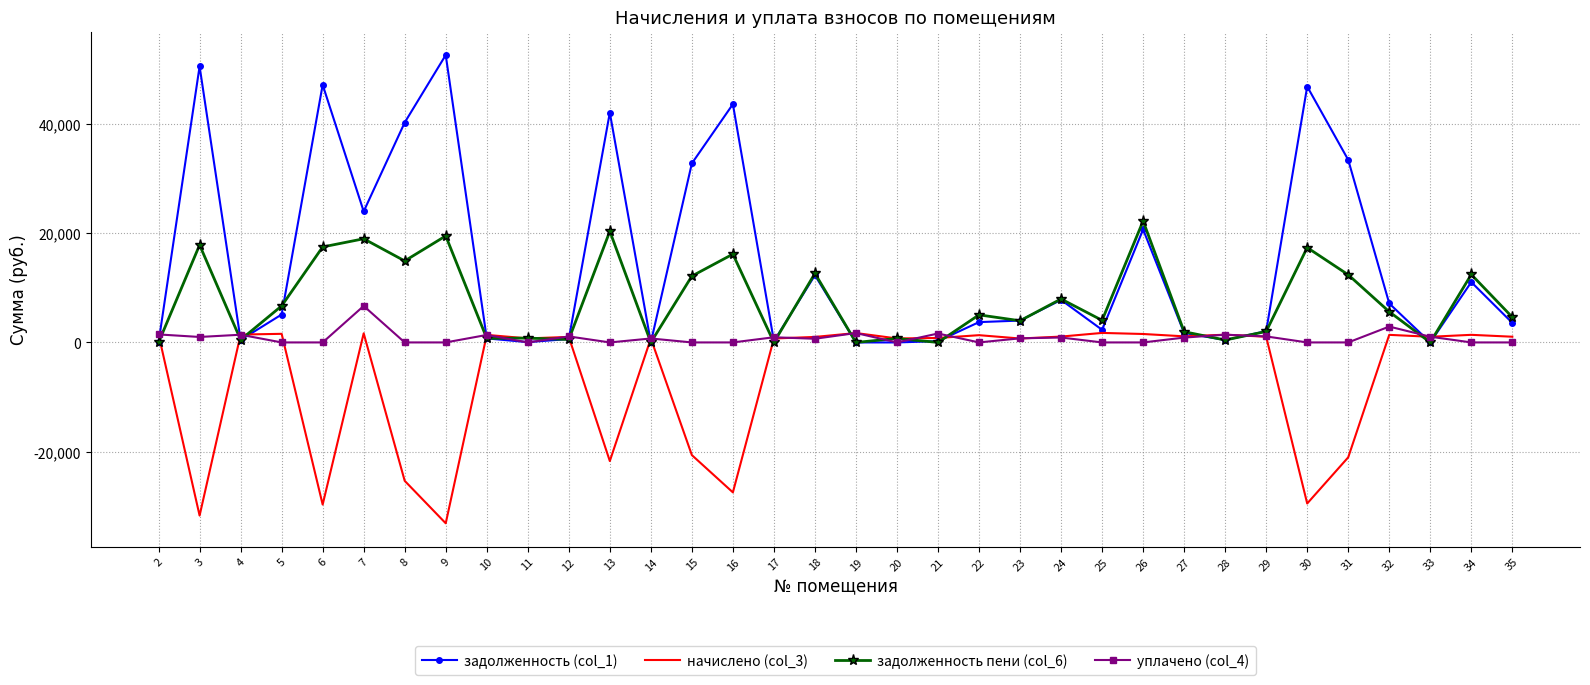

Is the value of уплачено (col_4) at 35 greater than the value of задолженность (col_1) at 13?

No